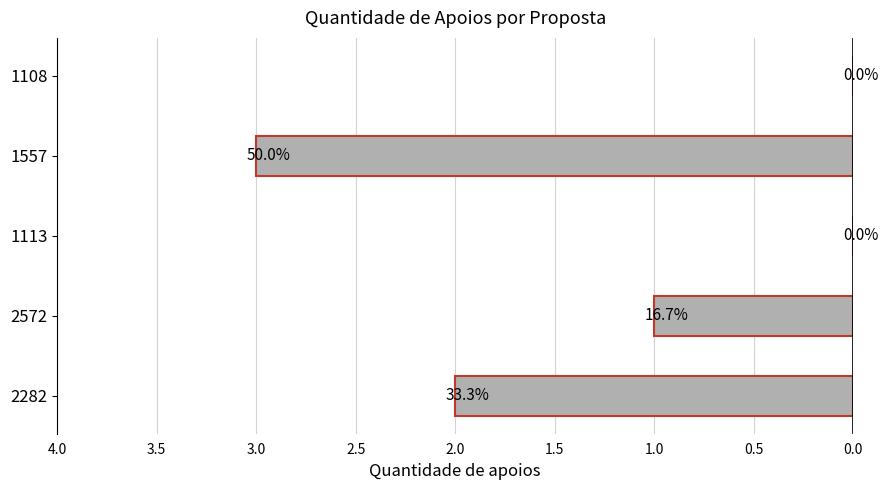

Are the bars grouped side by side (vs. stacked)?

No